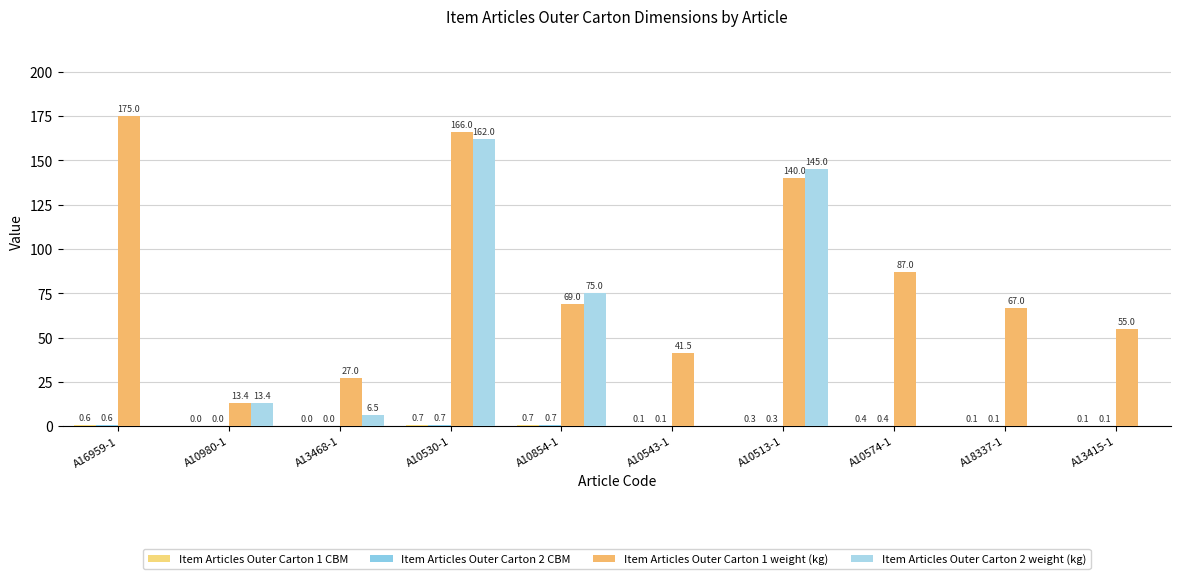

Reading left to right, transcribe all the data shown in this chart.

Item Articles Outer Carton 1 CBM: 0.6	0.0	0.0	0.7	0.7	0.1	0.3	0.4	0.1	0.1
Item Articles Outer Carton 2 CBM: 0.6	0.0	0.0	0.7	0.7	0.1	0.3	0.4	0.1	0.1
Item Articles Outer Carton 1 weight (kg): 175.0	13.4	27.0	166.0	69.0	41.5	140.0	87.0	67.0	55.0
Item Articles Outer Carton 2 weight (kg): 0.0	13.4	6.5	162.0	75.0	0.0	145.0	0.0	0.0	0.0